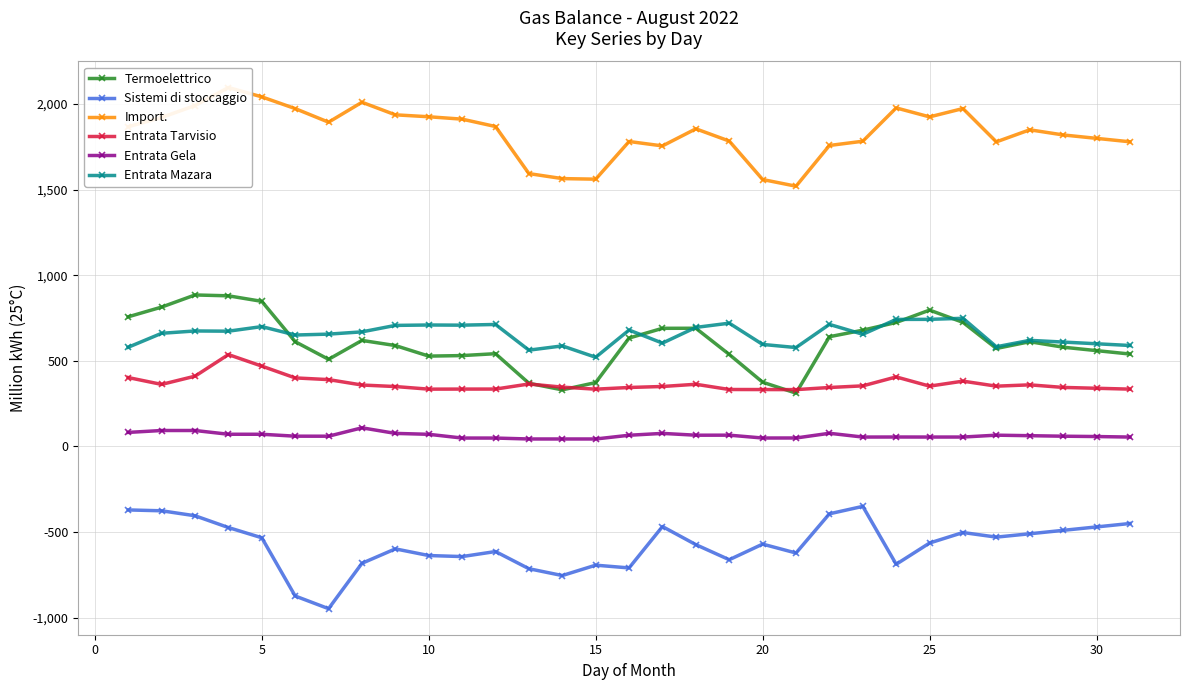

Which series has the largest total across all categories?

Import.